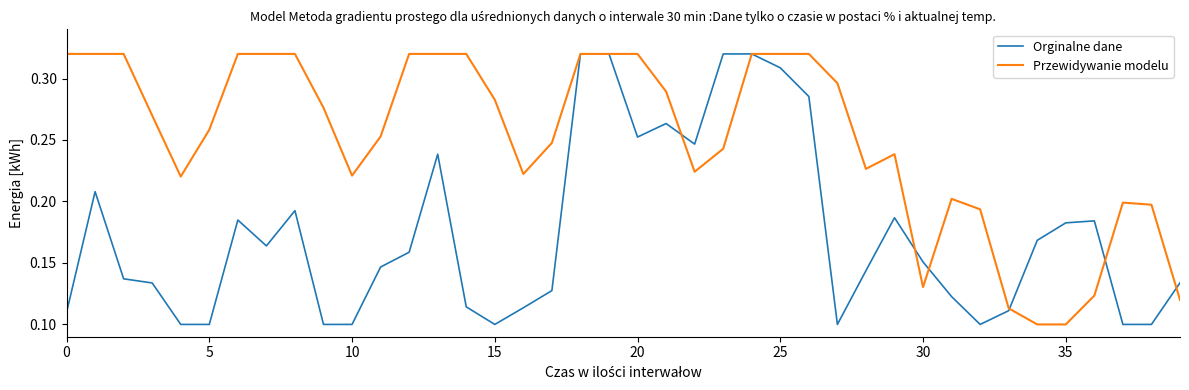

Which series has the largest total across all categories?

Przewidywanie modelu